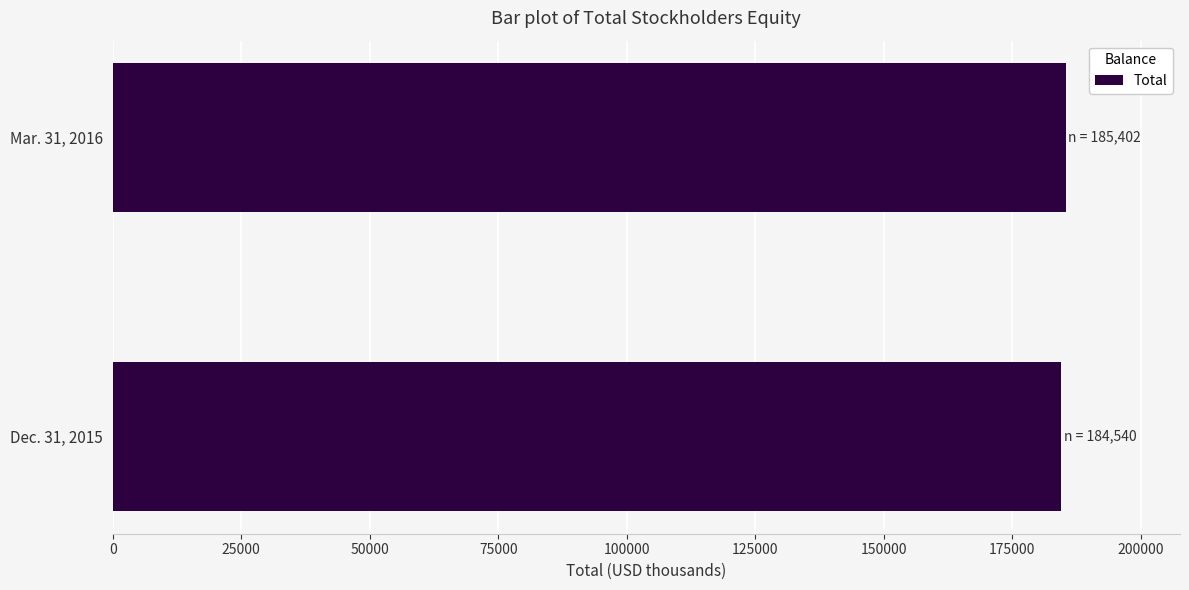

What is the average value?

184971